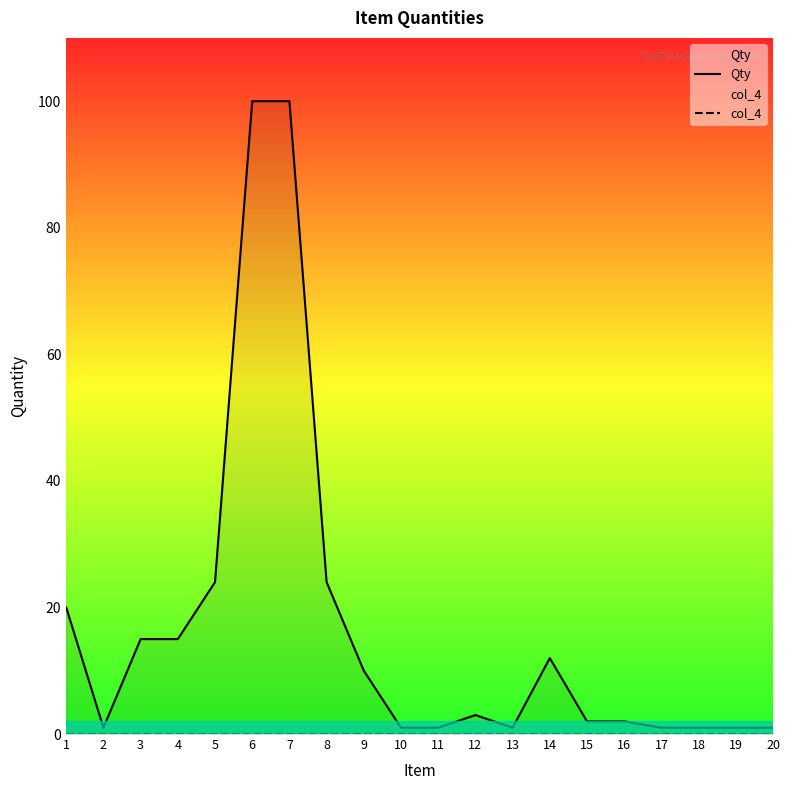

Reading left to right, what are all the values shown in this chart?

Qty: 20	1	15	15	24	100	100	24	10	1	1	3	1	12	2	2	1	1	1	1
col_4: 0	0	0	0	0	0	0	0	0	0	0	0	0	0	0	0	0	0	0	0